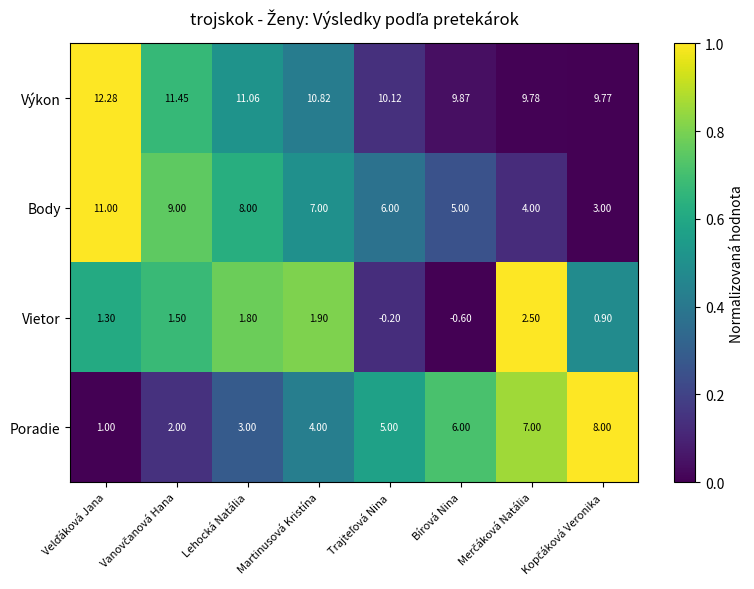

How many data points does each series have?

8